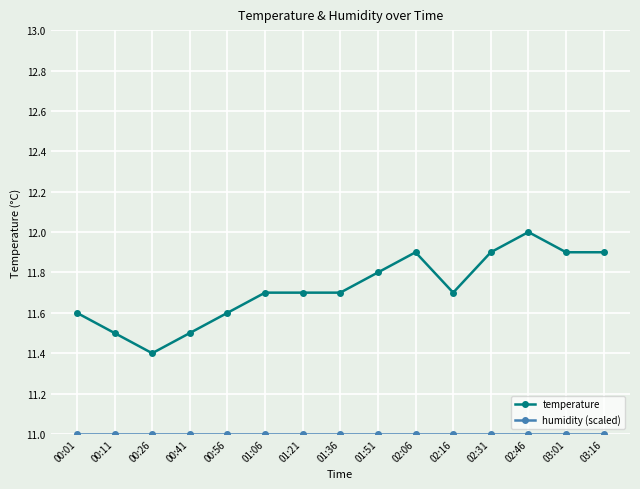

At which category does temperature reach its first local valley?

00:26